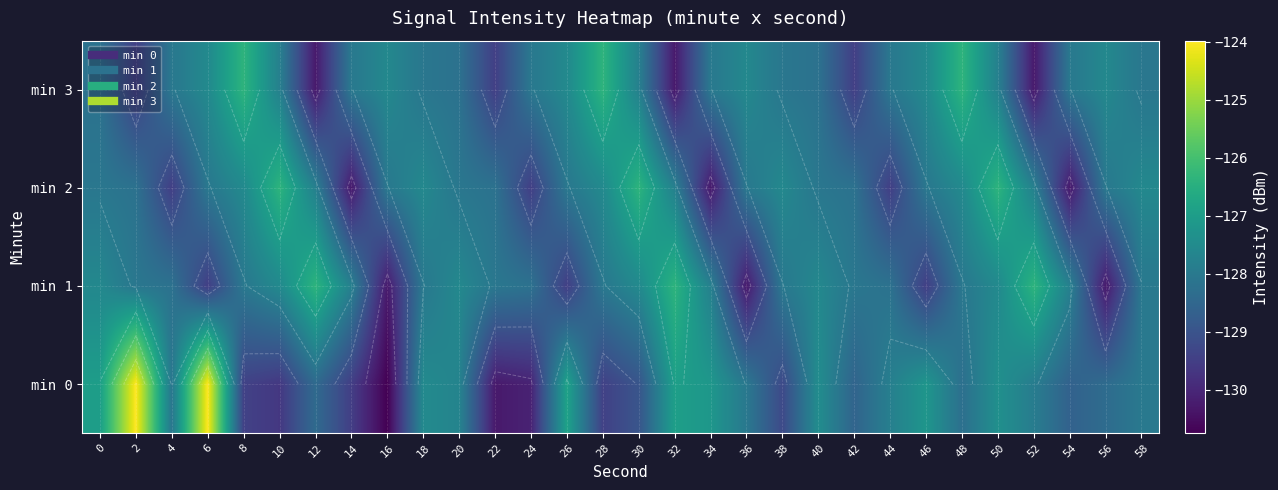

What is the spread (max minus min) of values at 38?

1.7